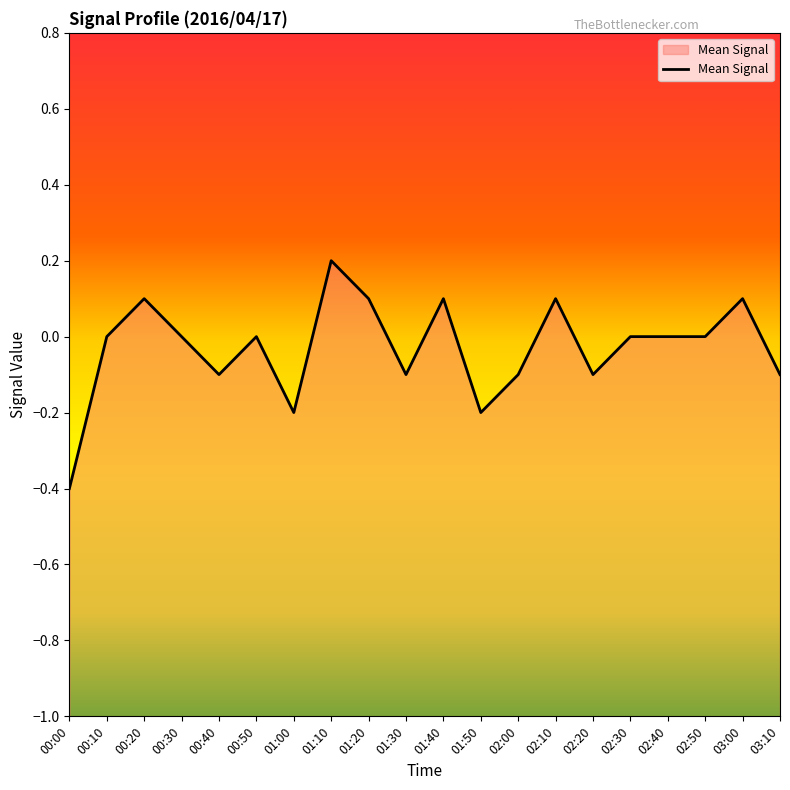

Rank the categories by value from lowest to highest.

00:00, 01:00, 01:50, 00:40, 01:30, 02:00, 02:20, 03:10, 00:10, 00:30, 00:50, 02:30, 02:40, 02:50, 00:20, 01:20, 01:40, 02:10, 03:00, 01:10